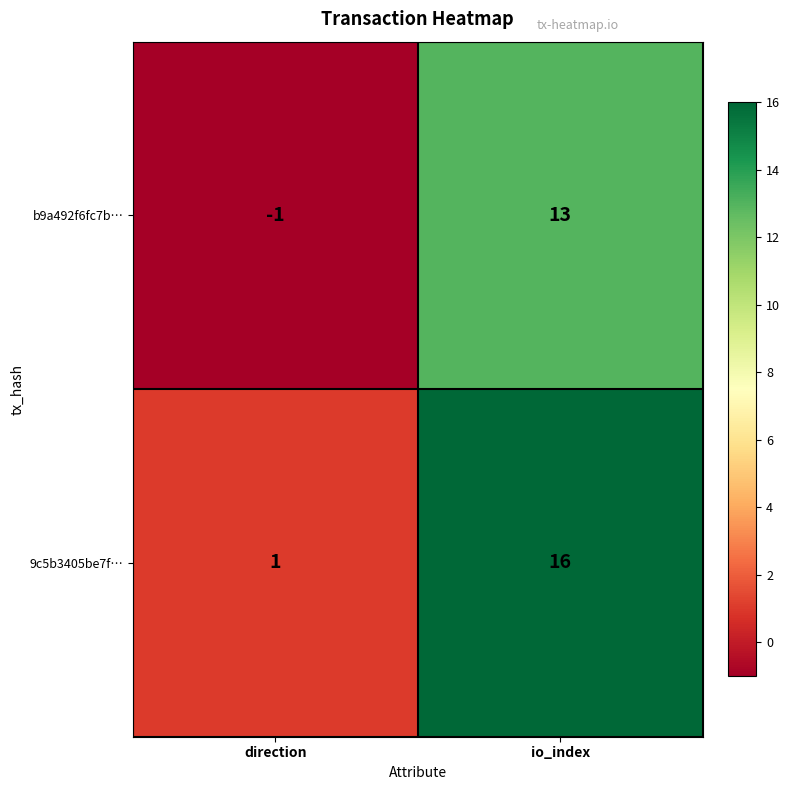

Count the number of categories in the chart.

2